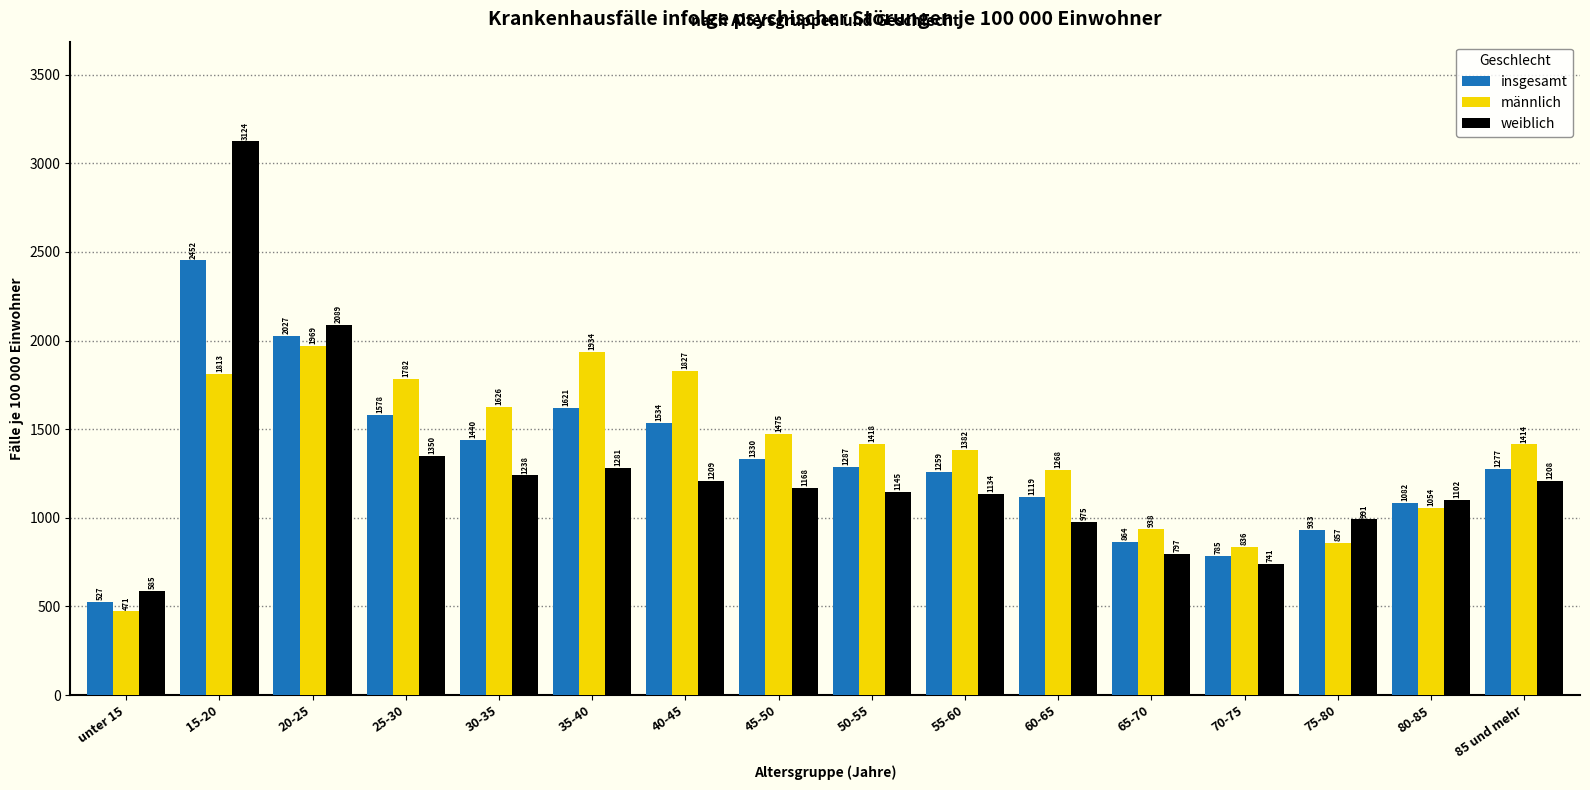

What is the sum of all weiblich values?

20144.0